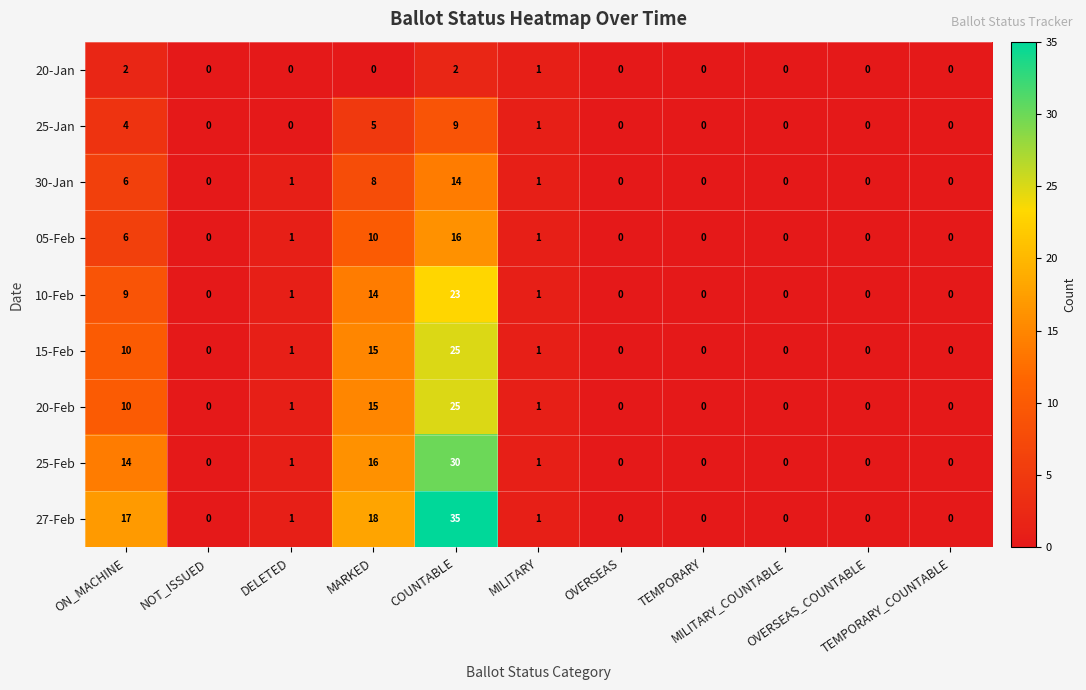

How many categories are shown in the chart?

11